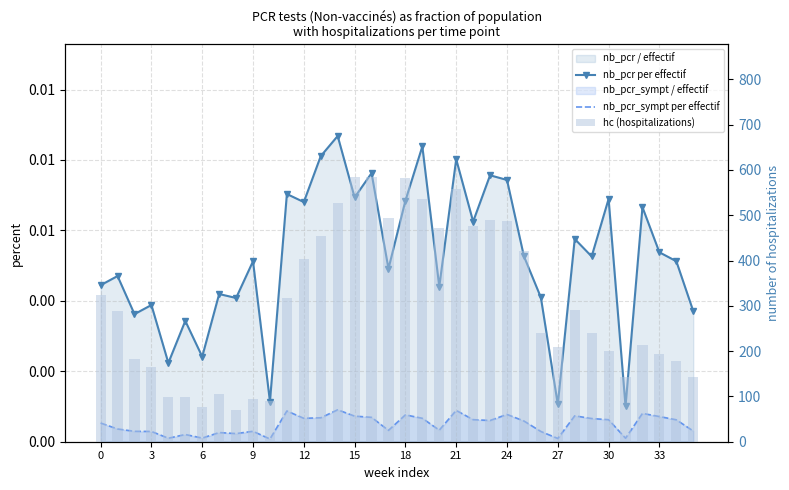

What is the difference between the hc (hospitalizations) values at 34 and 13?

277.0